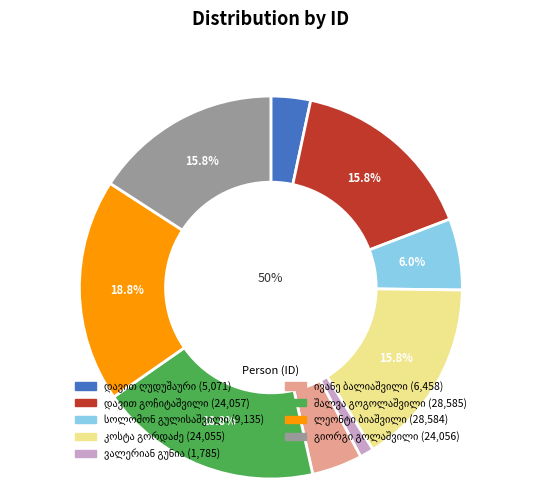

Is the sum of დავით გოჩიტაშვილი and ლეონტი ბიაშვილი greater than half?

No